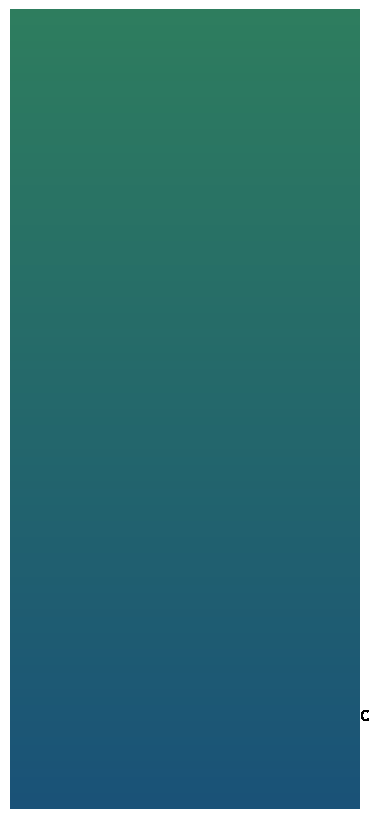

Is there a majority slice in this chart?

Yes